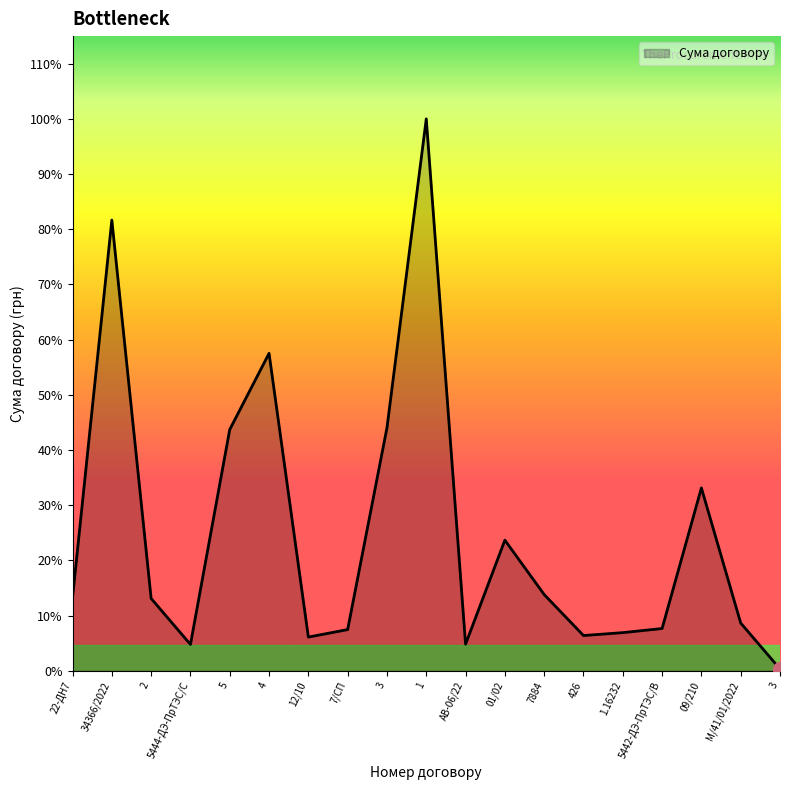

How many points are lower than both their immediate neighbors (excluding endpoints)?

4